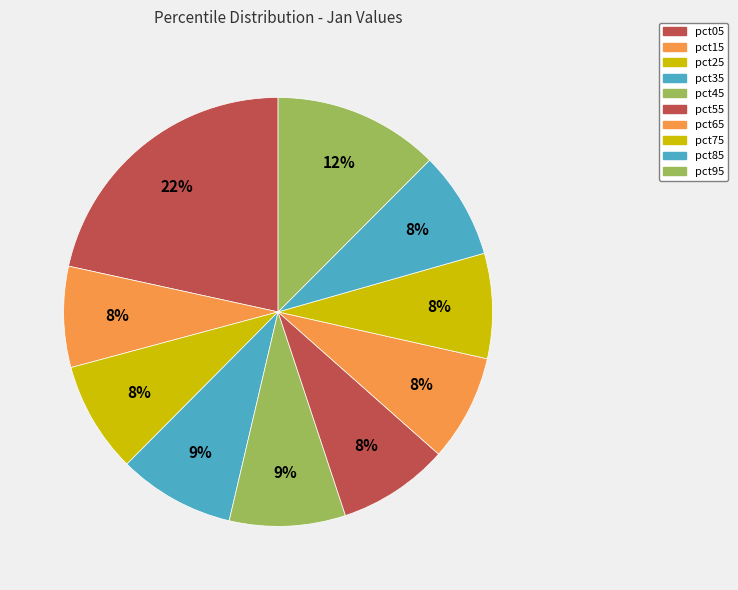

To the nearest percent, what is the difference between the largest and smallest slice percentages?

14%